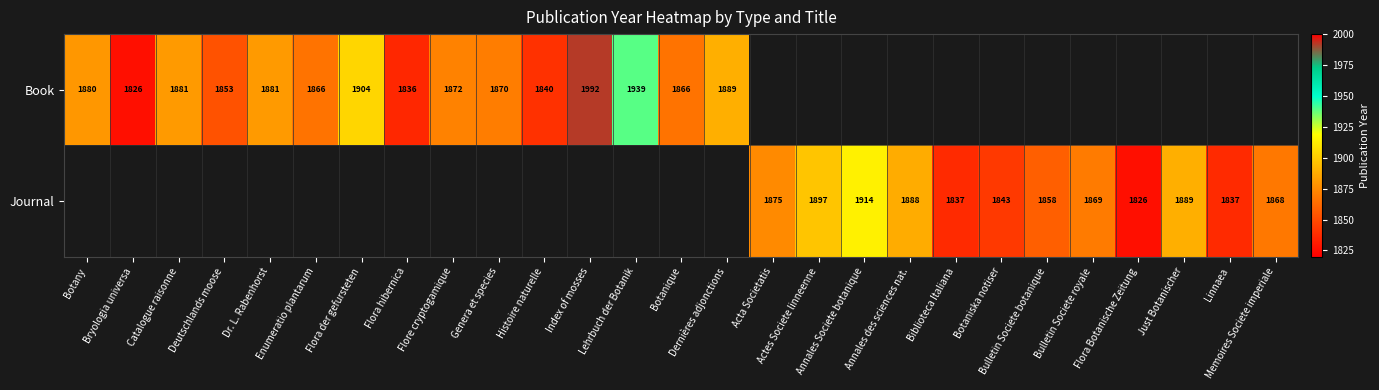

The value of Book at Dr. L. Rabenhorst is 894. True or false?

False